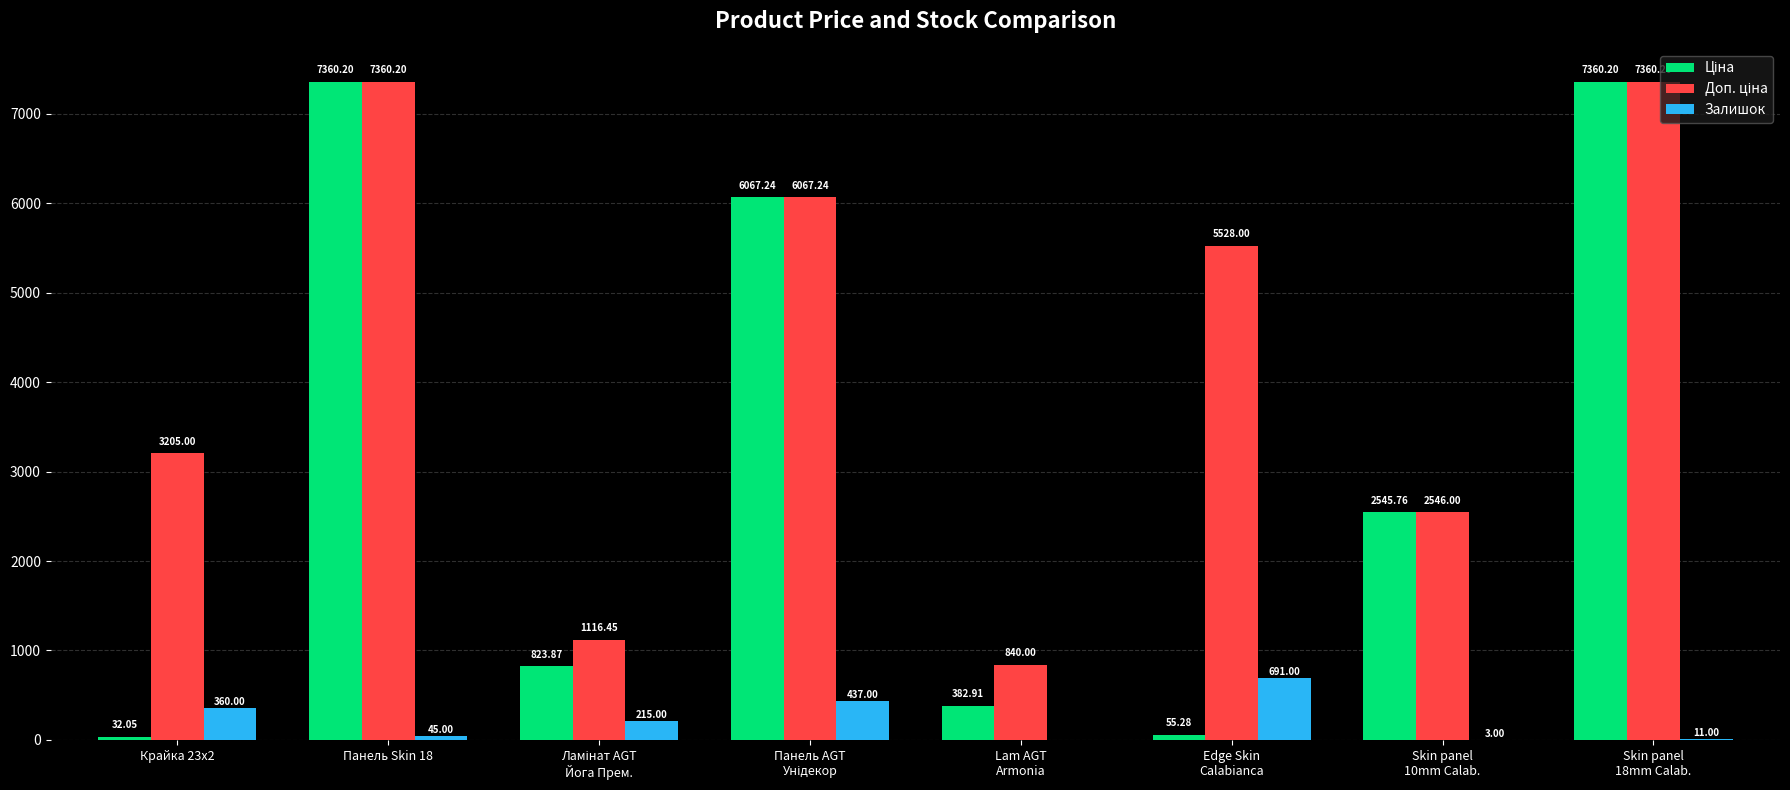

At which category is the sum across all series the highest?

Панель Skin 18